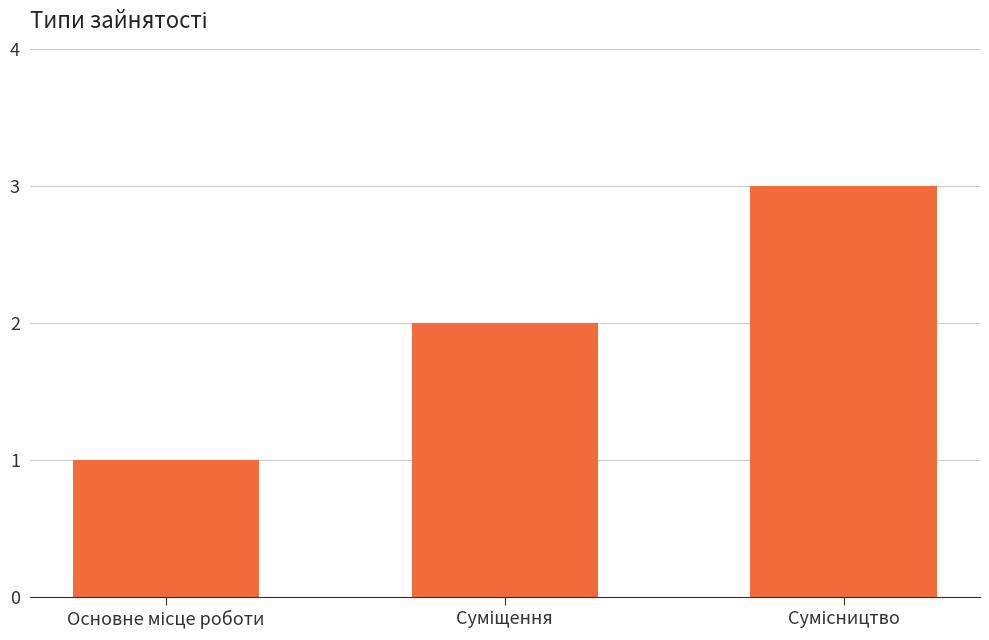

What is the greatest value displayed?

3